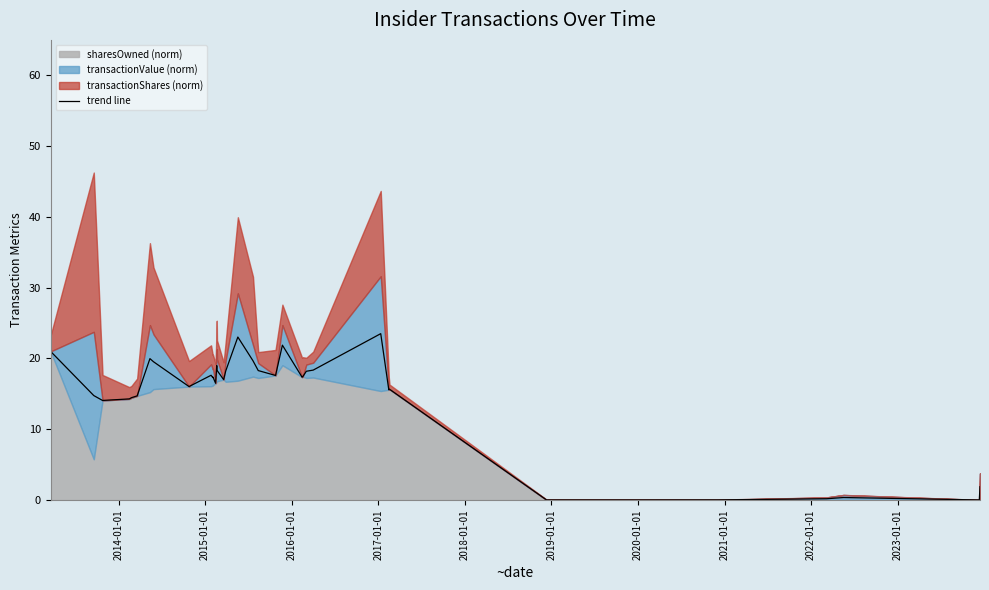

What is the highest value of the trend line series?

23.5